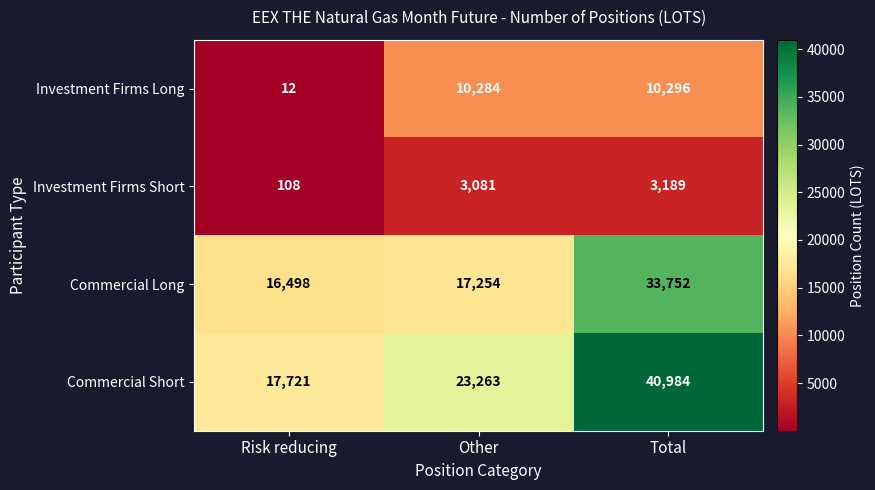

List the series in order of their peak value, lowest first.

Investment Firms Short, Investment Firms Long, Commercial Long, Commercial Short